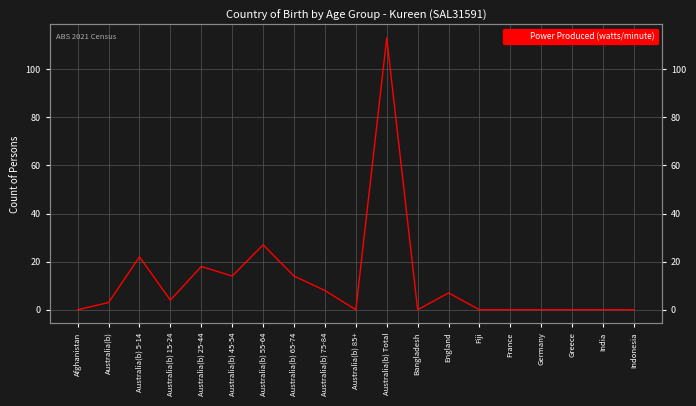

Reading left to right, extract all data points from this chart.

Afghanistan=0	Australia(b)=3	Australia(b) 5-14=22	Australia(b) 15-24=4	Australia(b) 25-44=18	Australia(b) 45-54=14	Australia(b) 55-64=27	Australia(b) 65-74=14	Australia(b) 75-84=8	Australia(b) 85+=0	Australia(b) Total=113	Bangladesh=0	England=7	Fiji=0	France=0	Germany=0	Greece=0	India=0	Indonesia=0